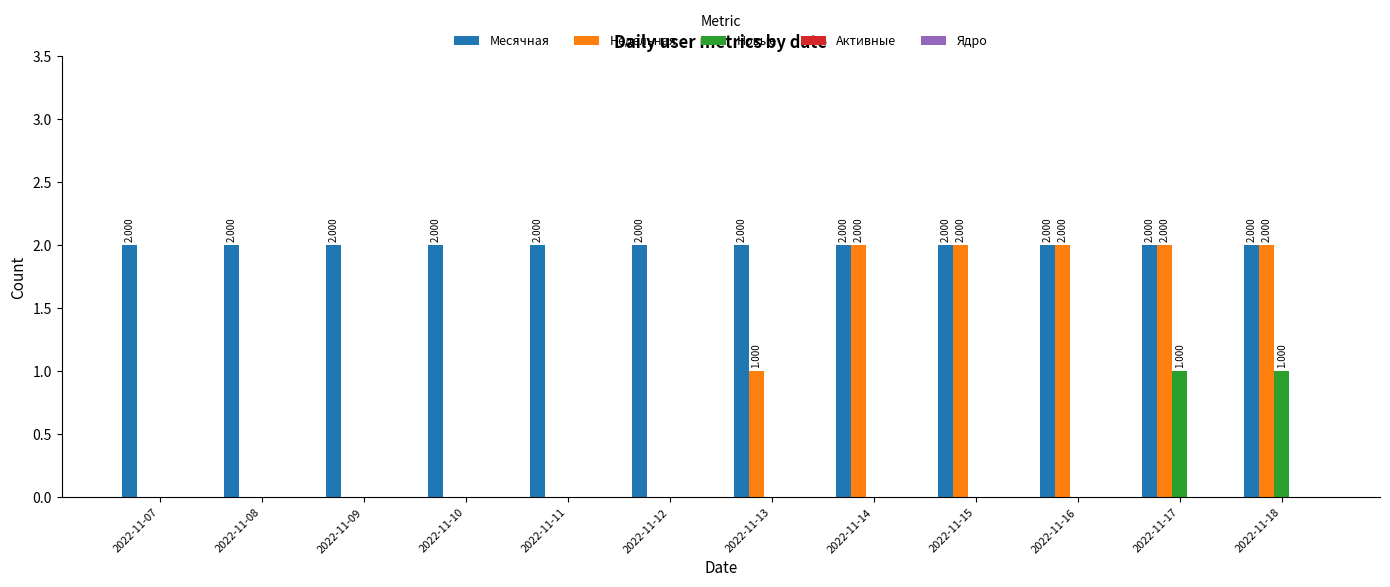

True or false: Новые has a value of 0 at 2022-11-18.

False